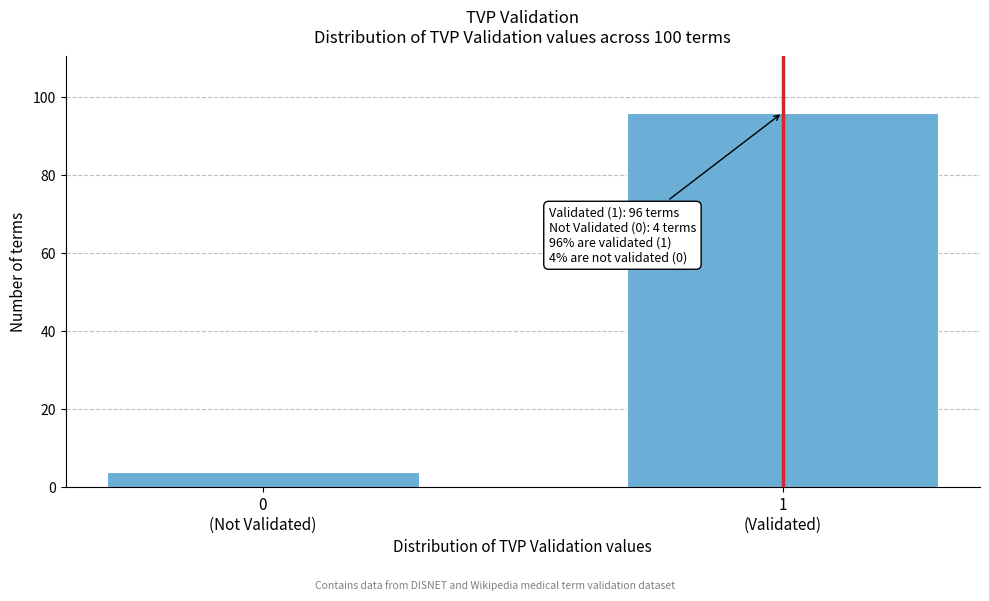

Reading left to right, what are all the values shown in this chart?

4	96